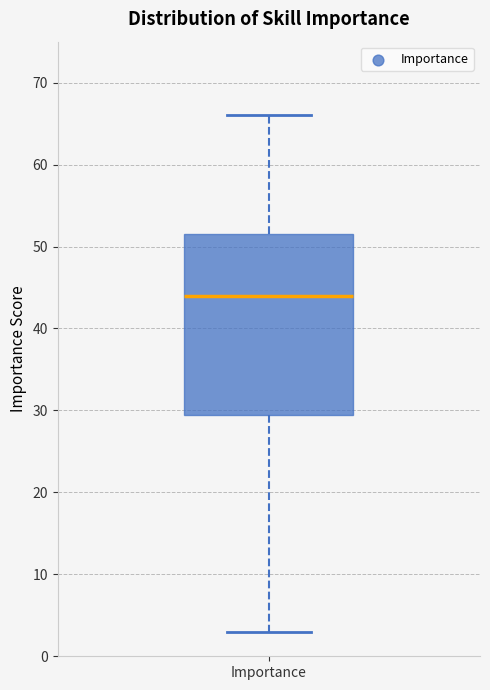

Where is the upper edge of the box for Importance on the y-axis? The values are not printed on the chart, so give them approximately, as read against the axis.

52